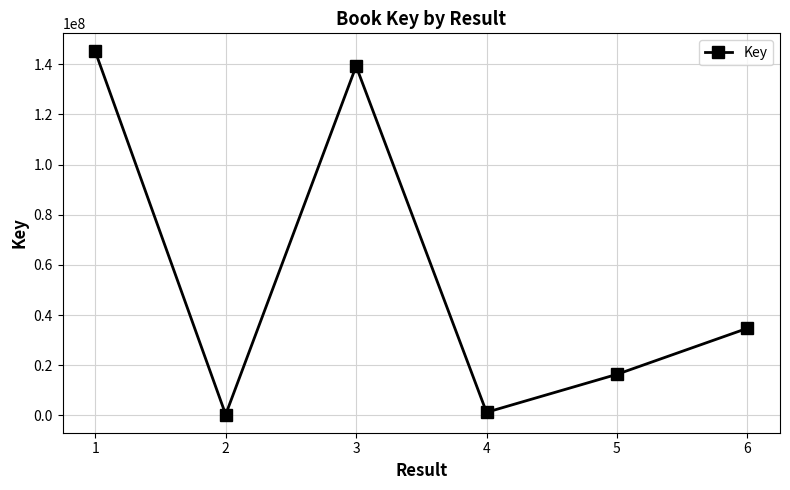

True or false: the data has more than 2 interior local peaks.

False